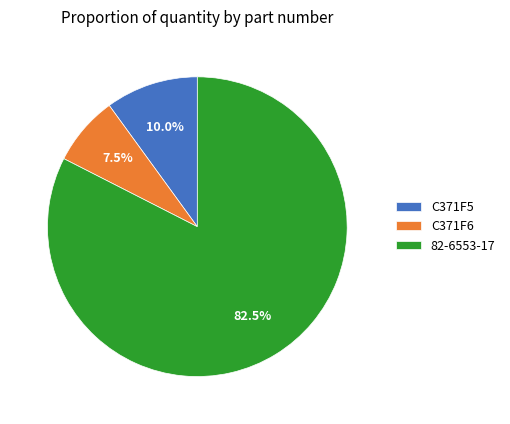

Does C371F6 account for over 50% of the chart?

No